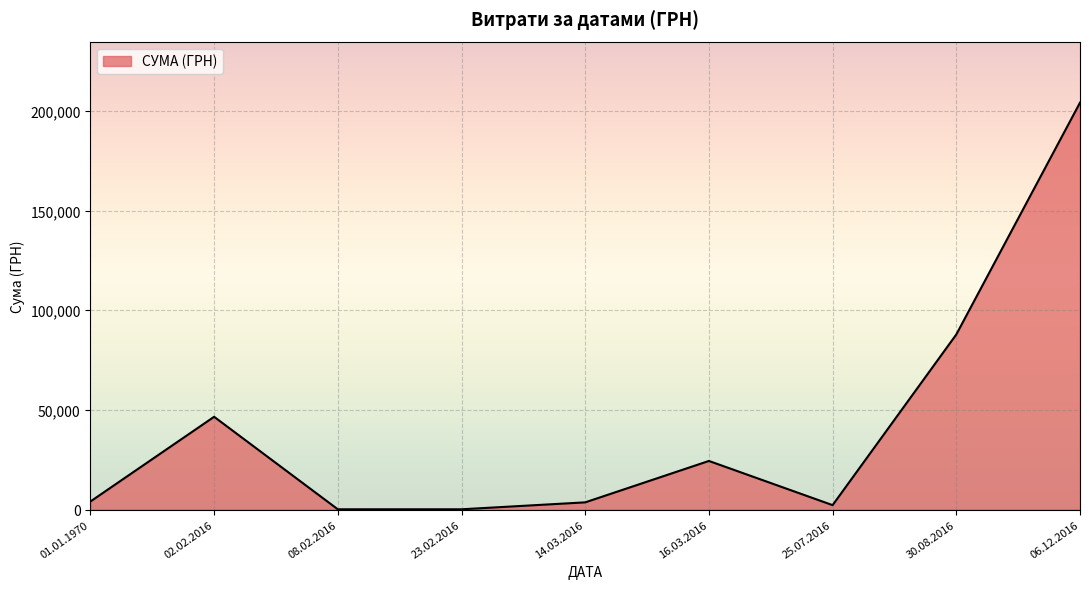

What is the difference between the maximum and minimum values?

204014.5